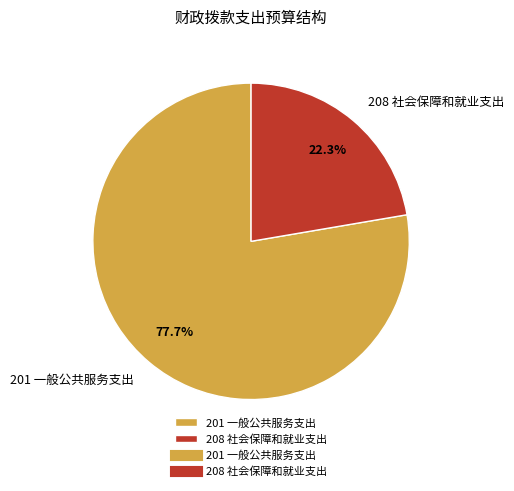

What is the largest slice in the pie chart?

201 一般公共服务支出